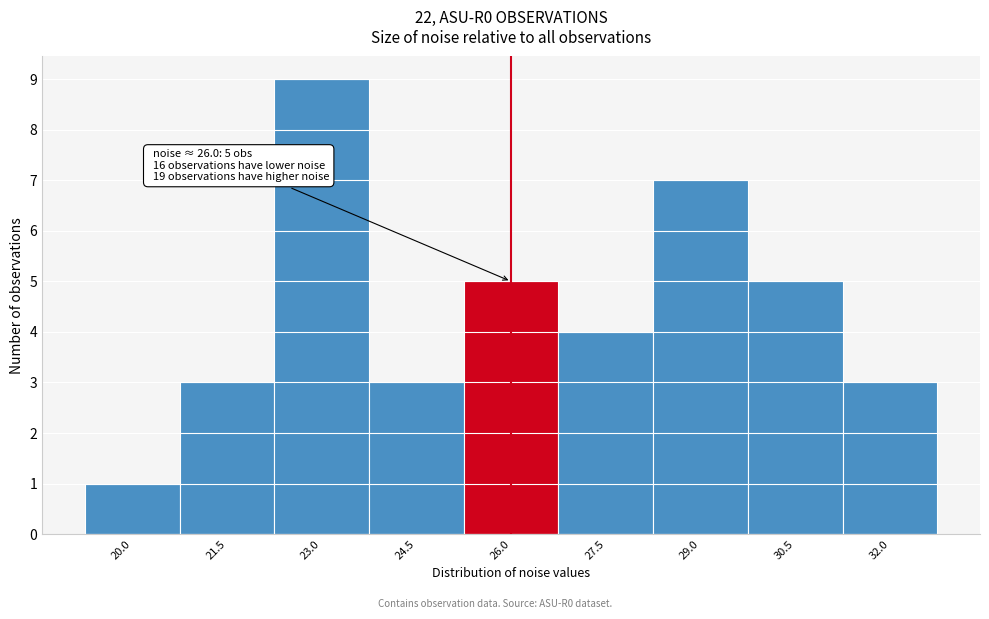

Reading left to right, extract all data points from this chart.

20.0=1	21.5=3	23.0=9	24.5=3	26.0=5	27.5=4	29.0=7	30.5=5	32.0=3